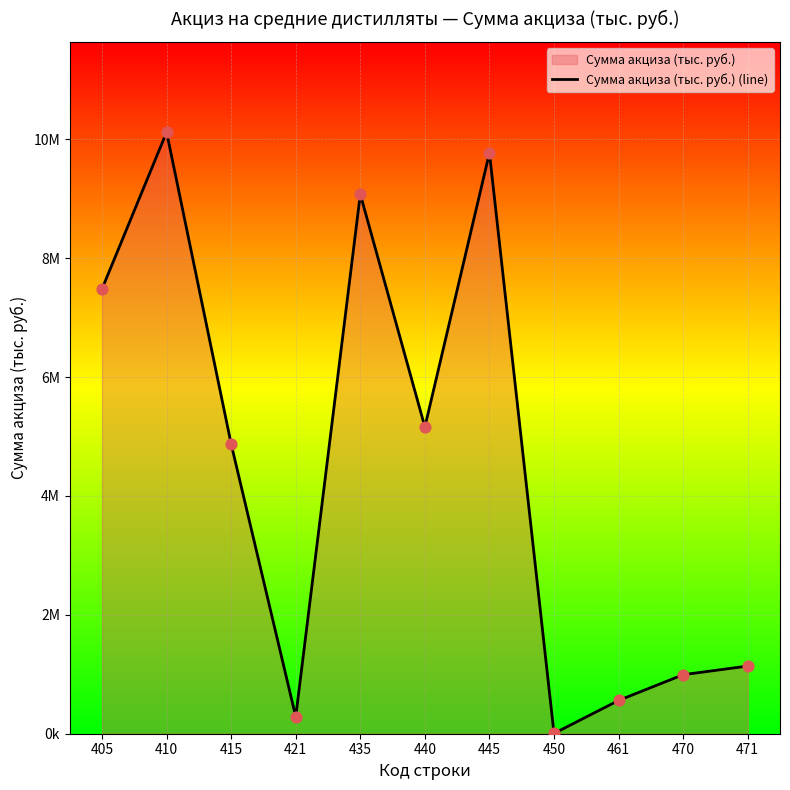

Which has a higher value, 440 or 405?

405